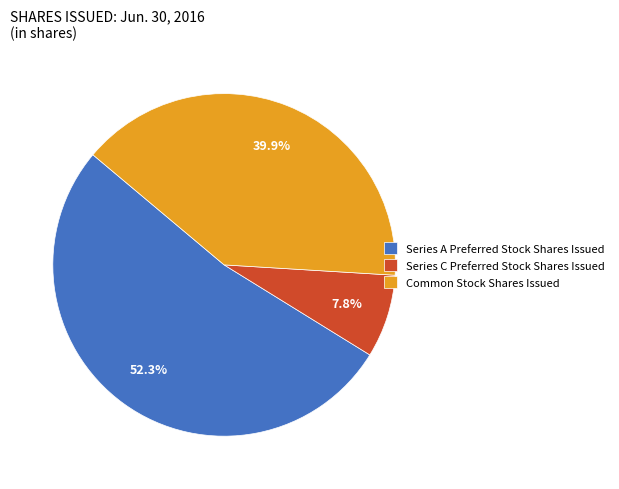

To the nearest percent, what is the average slice percentage?

33%